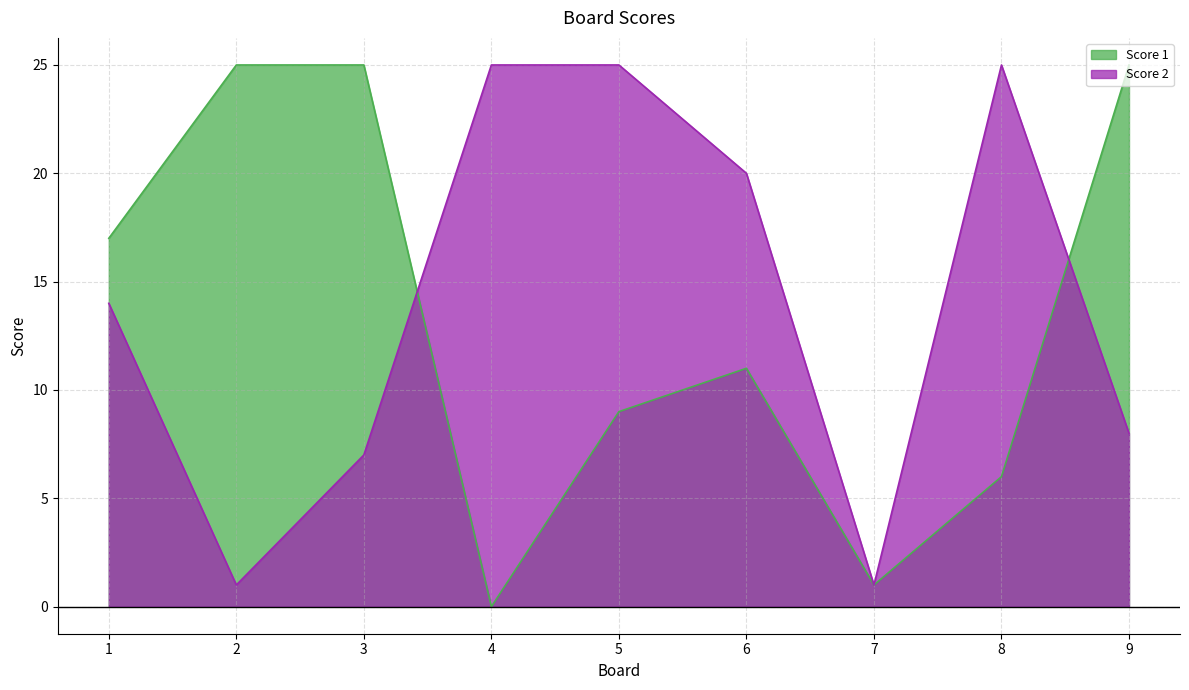

How many data points in Score 2 are above 14?

4